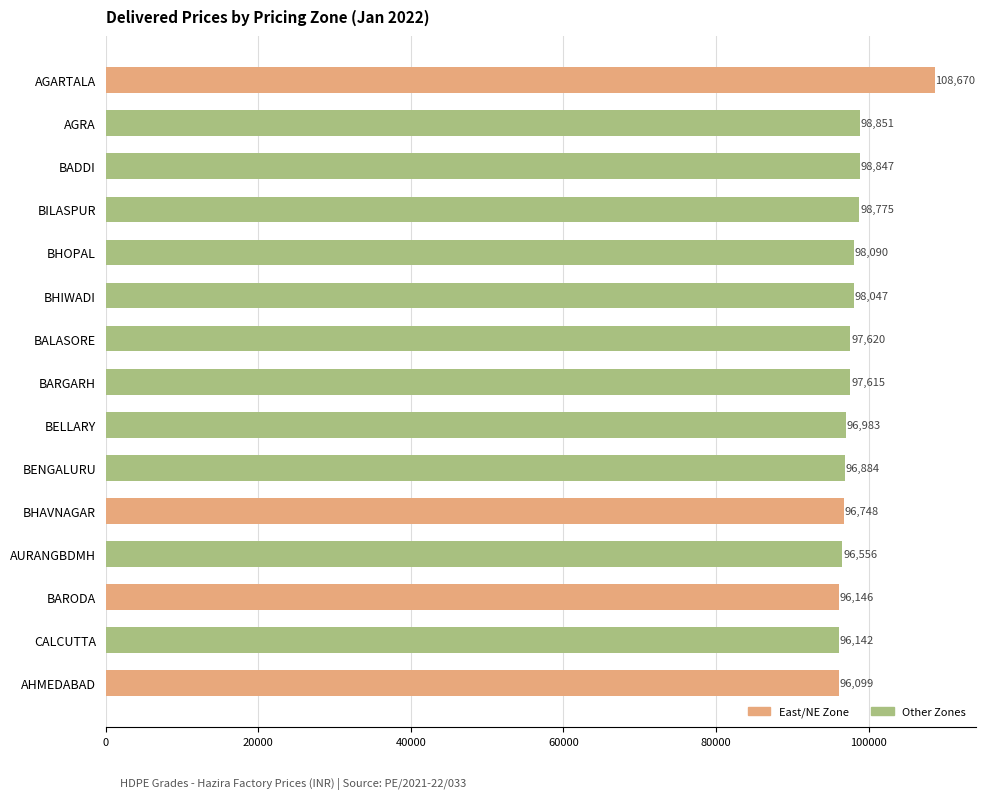

How many data points are less than 97615?

7